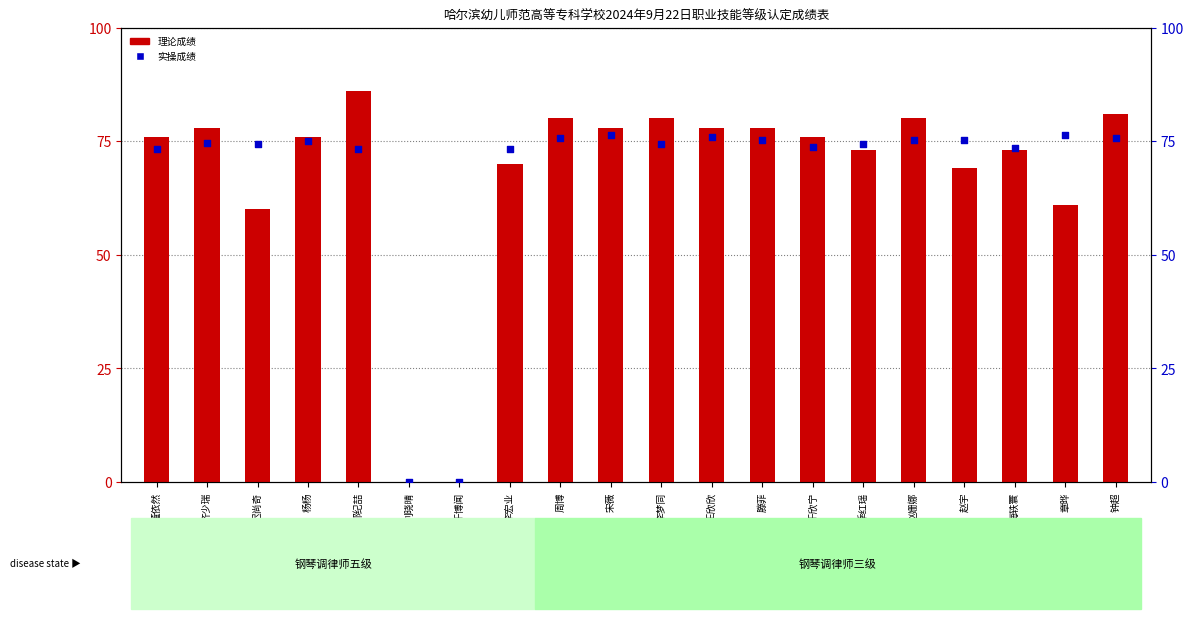

Is the value of 实操成绩 at 李宏业 greater than the value of 理论成绩 at 邵纪喆?

No